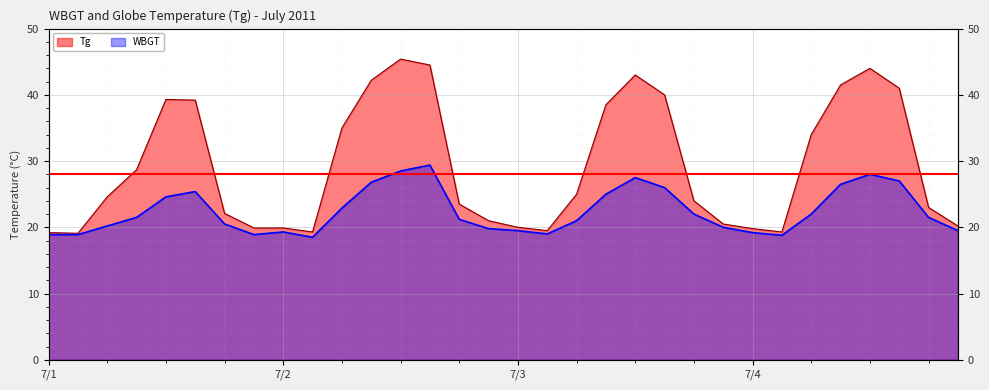

Read the WBGT value at 10.

22.9